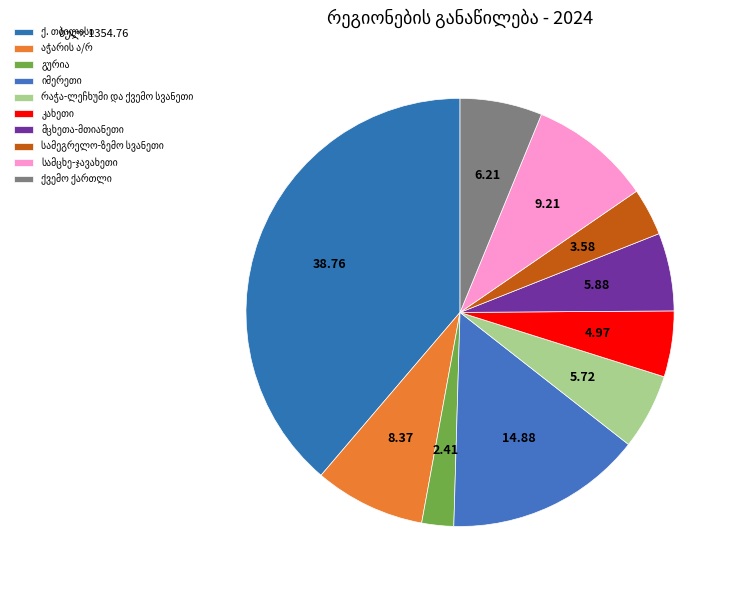

What percentage is the სამცხე-ჯავახეთი slice, to the nearest percent?

9%